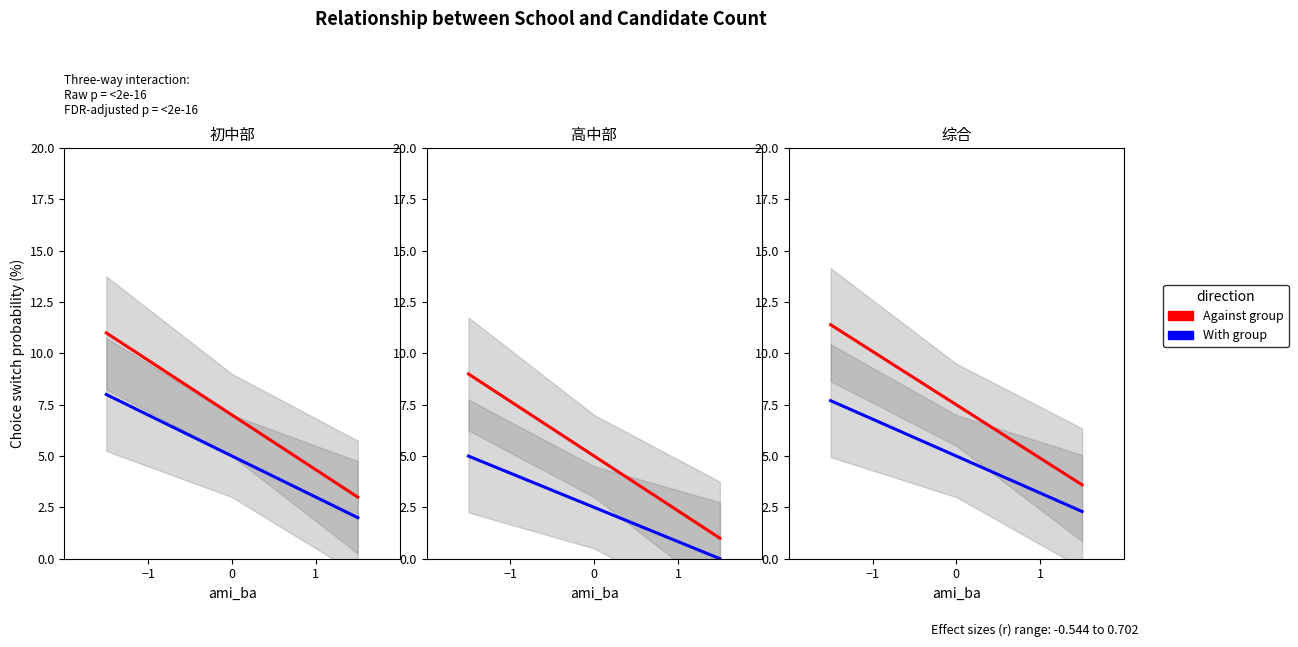

How many values in the Against group series exceed 7?

2